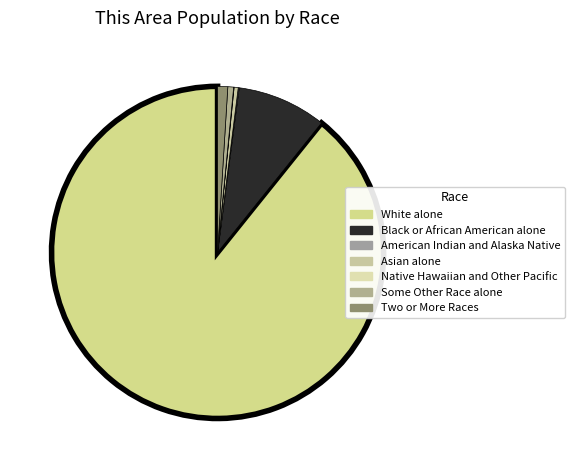

Rank the categories by value from lowest to highest.

Native Hawaiian and Other Pacific, American Indian and Alaska Native, Asian alone, Some Other Race alone, Two or More Races, Black or African American alone, White alone